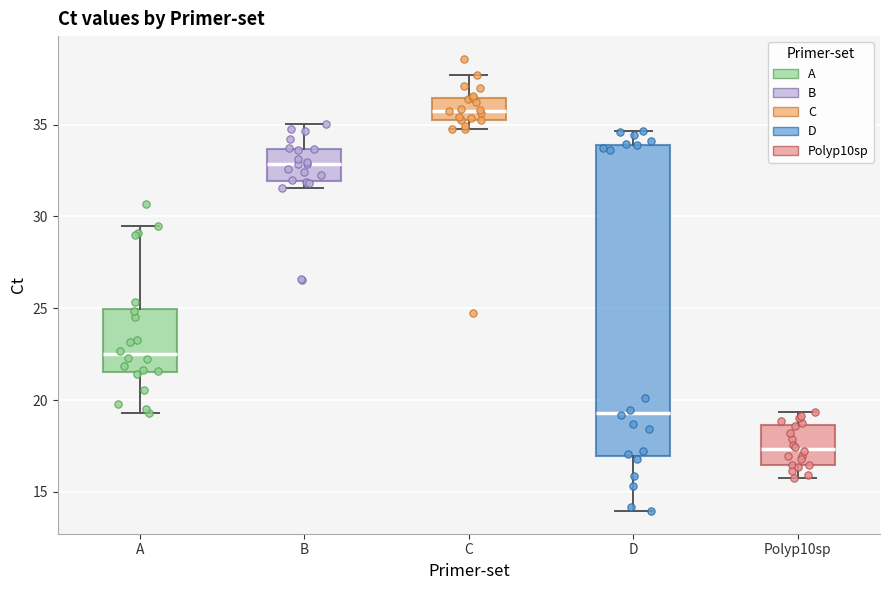

Which box has the lowest median line?

Polyp10sp